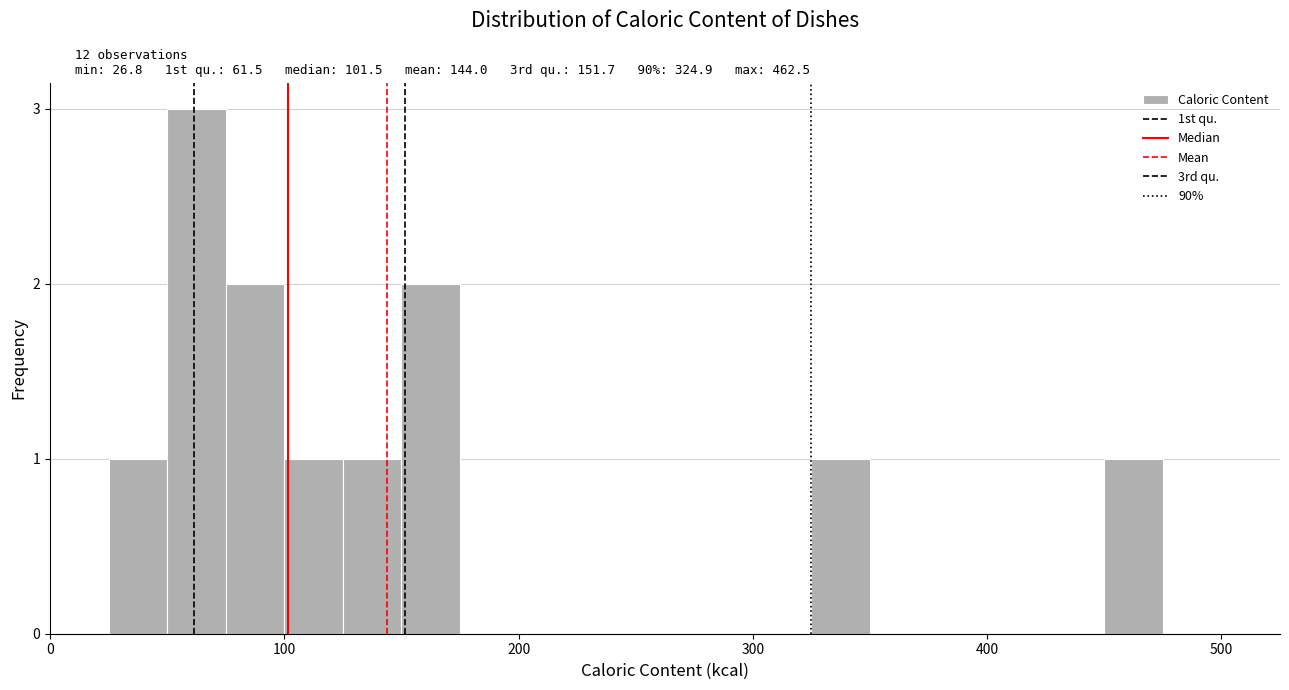

Read against the x-axis, roughly where is the centre of the tallest bar?

60